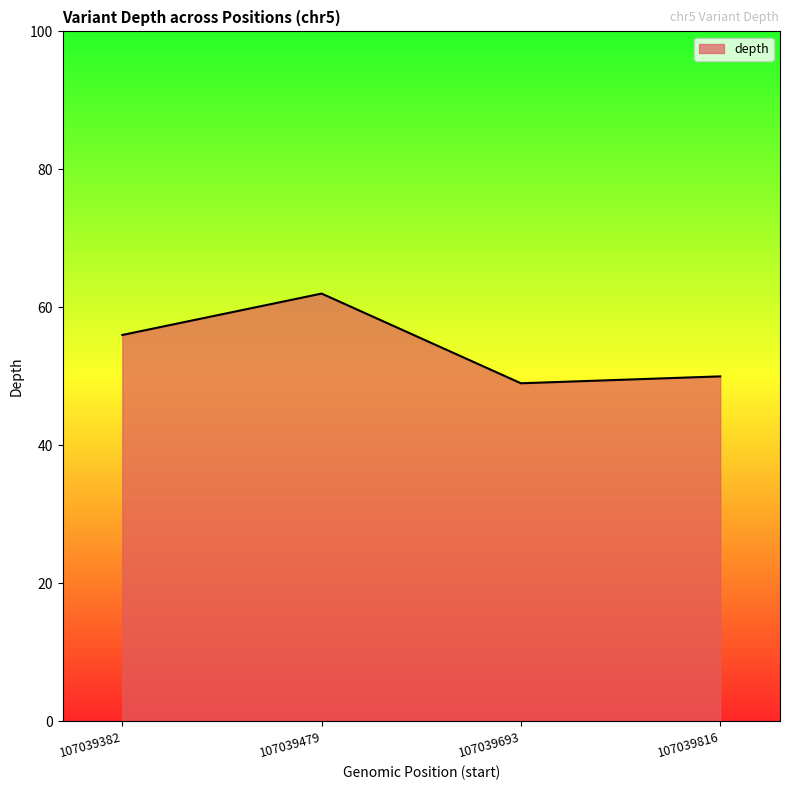

At which category does the data reach its first local peak?

107039479